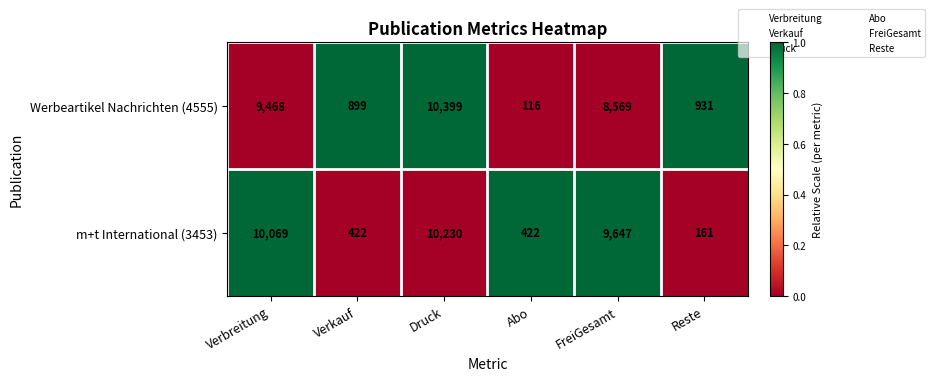

True or false: Werbeartikel Nachrichten (4555) has a value of 9468 at Verbreitung.

True